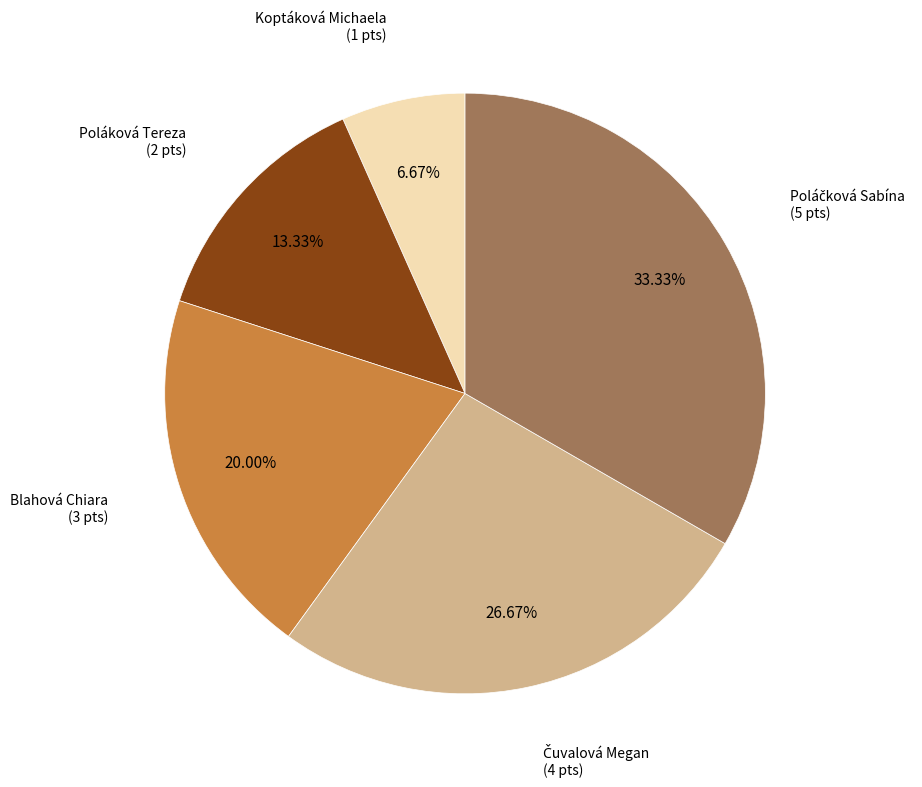

Does any single category account for the majority?

No